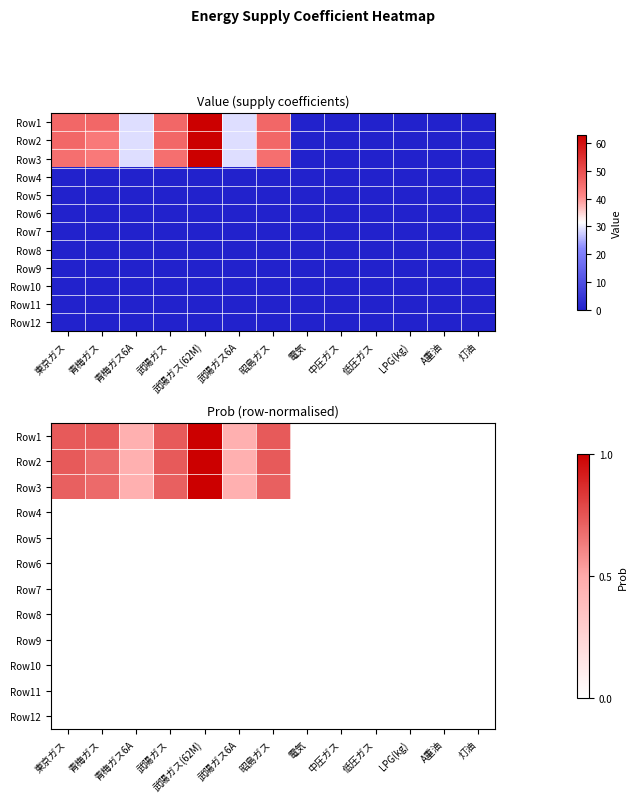

List the labels in order of Row5 value, smallest first.

東京ガス, 青梅ガス, 青梅ガス6A, 武陽ガス, 武陽ガス(62M), 武陽ガス6A, 昭島ガス, 電気, 中圧ガス, 低圧ガス, LPG(kg), A重油, 灯油